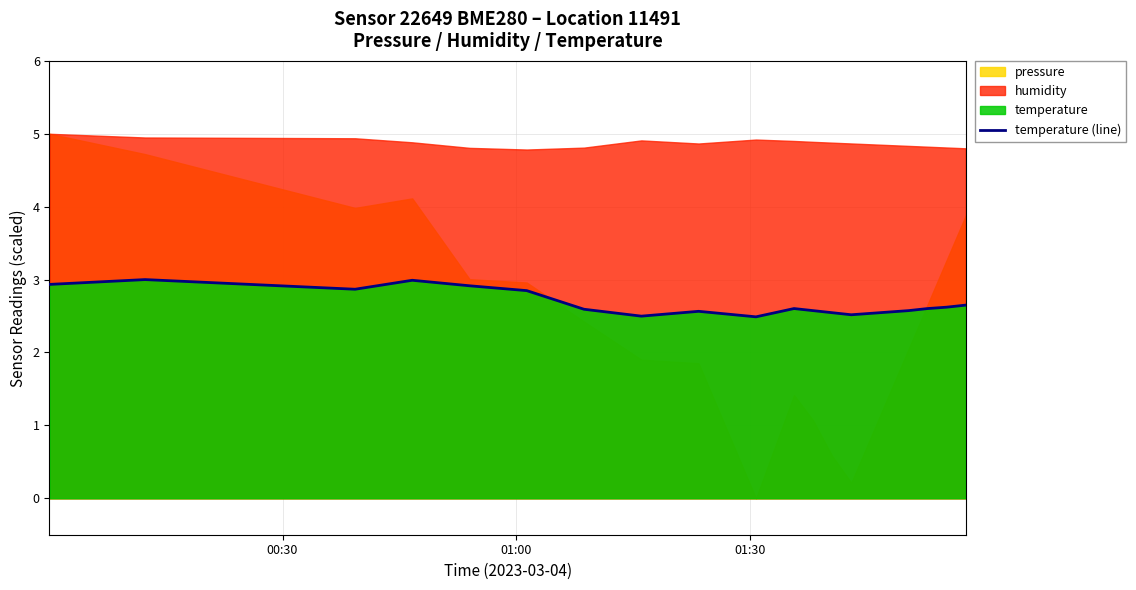

What is the minimum value for temperature (line)?

2.5